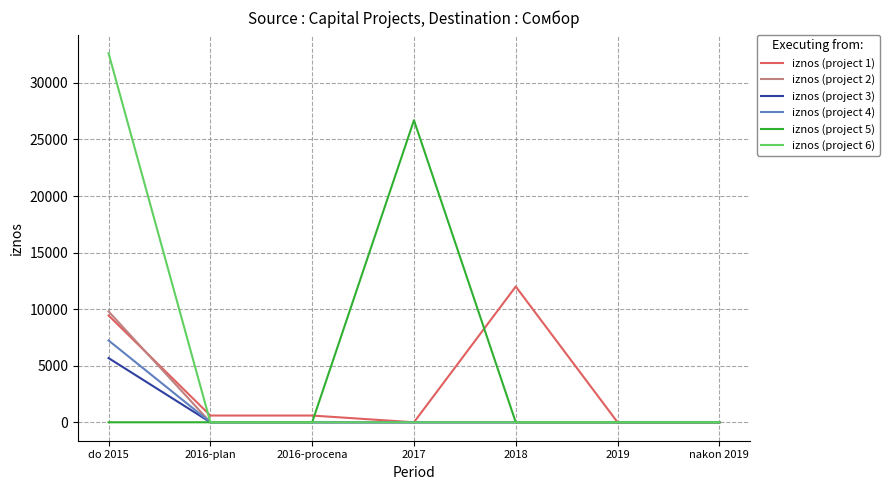

Which category has the highest value across all series?

do 2015